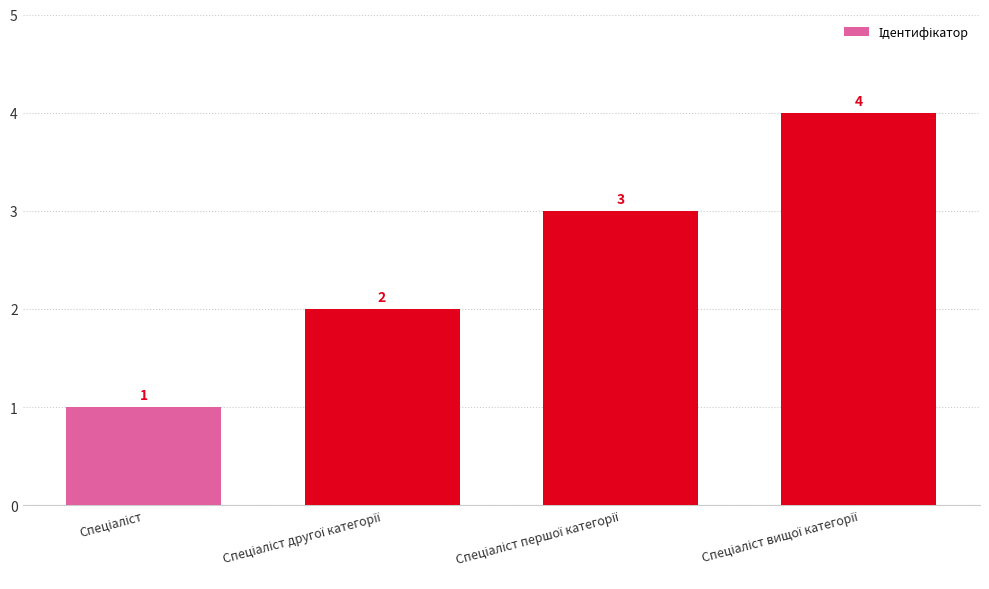

What is the sum of all values?

10